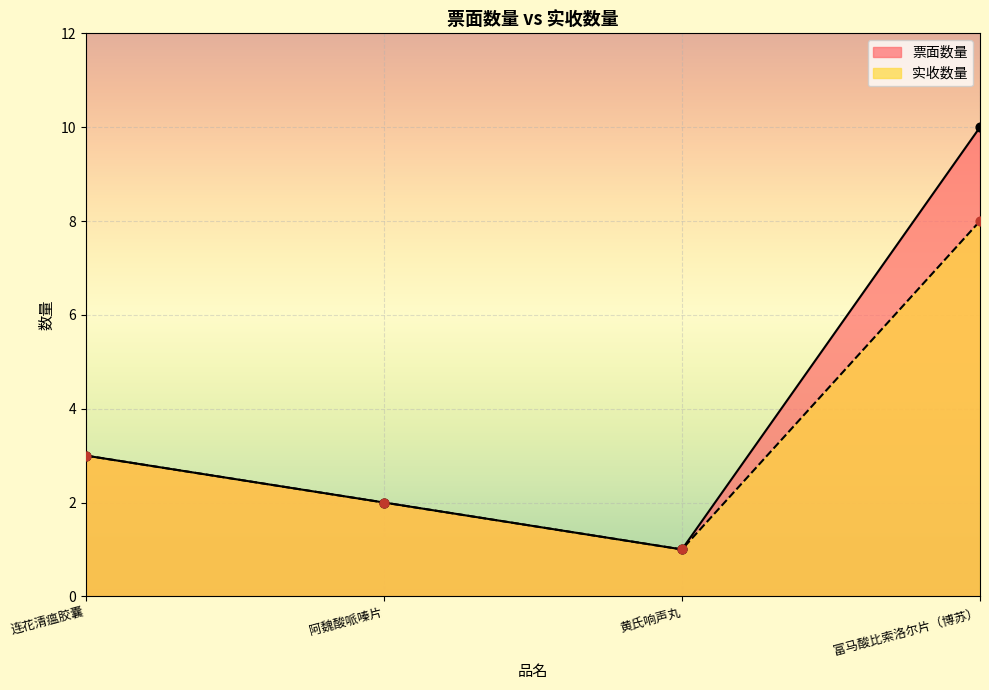

At how many categories does at least one series exceed 3?

1